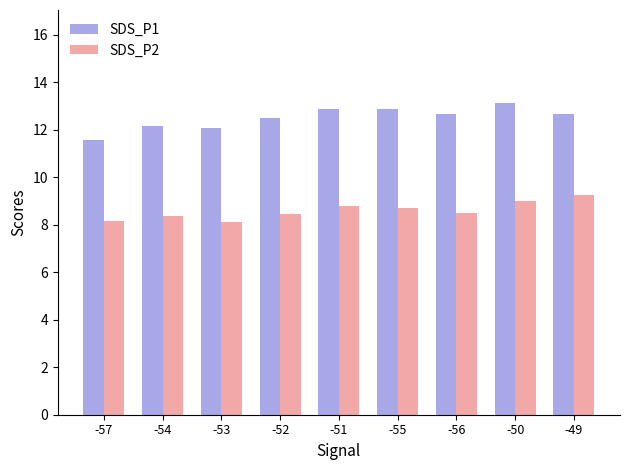

List the series in order of their peak value, highest first.

SDS_P1, SDS_P2